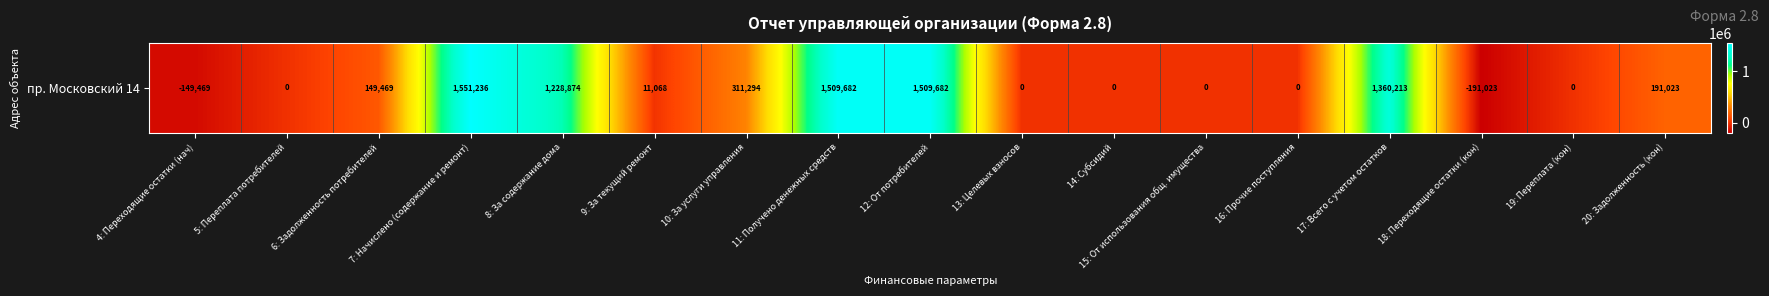

How many data points are less than 11068?

8